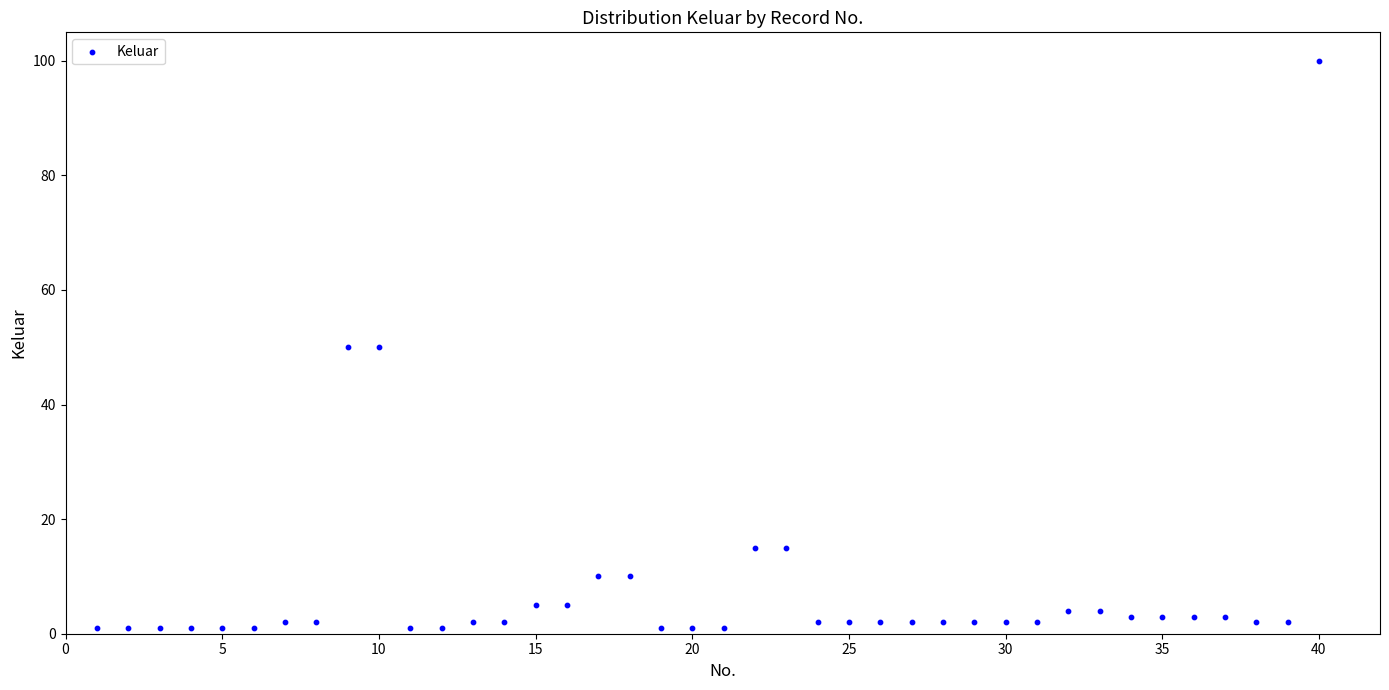

What is the range of X values (max minus min)?

39